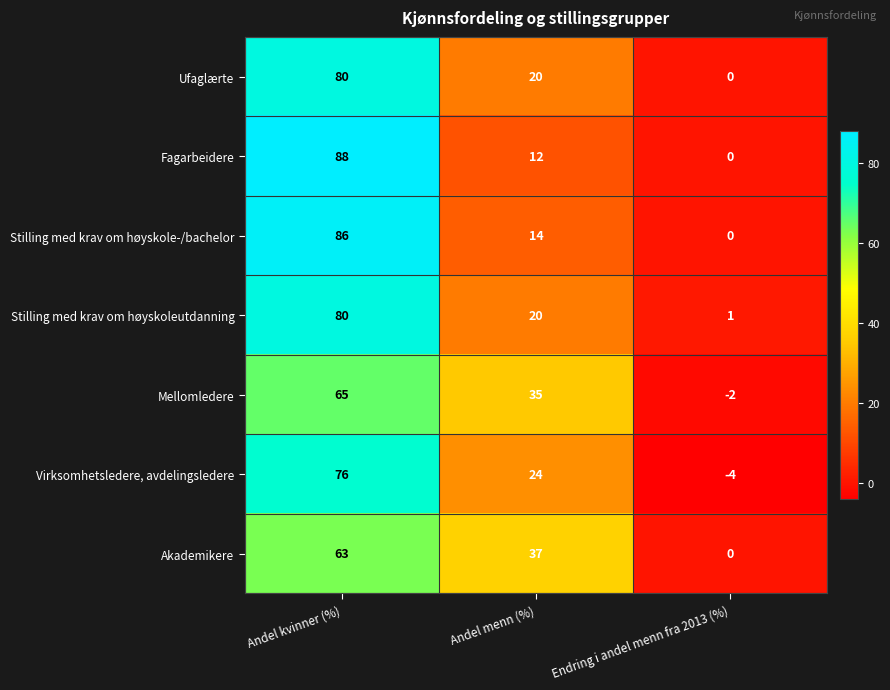

Reading left to right, transcribe all the data shown in this chart.

Ufaglærte: 80	20	0
Fagarbeidere: 88	12	0
Stilling med krav om høyskole-/bachelor: 86	14	0
Stilling med krav om høyskoleutdanning: 80	20	1
Mellomledere: 65	35	-2
Virksomhetsledere, avdelingsledere: 76	24	-4
Akademikere: 63	37	0